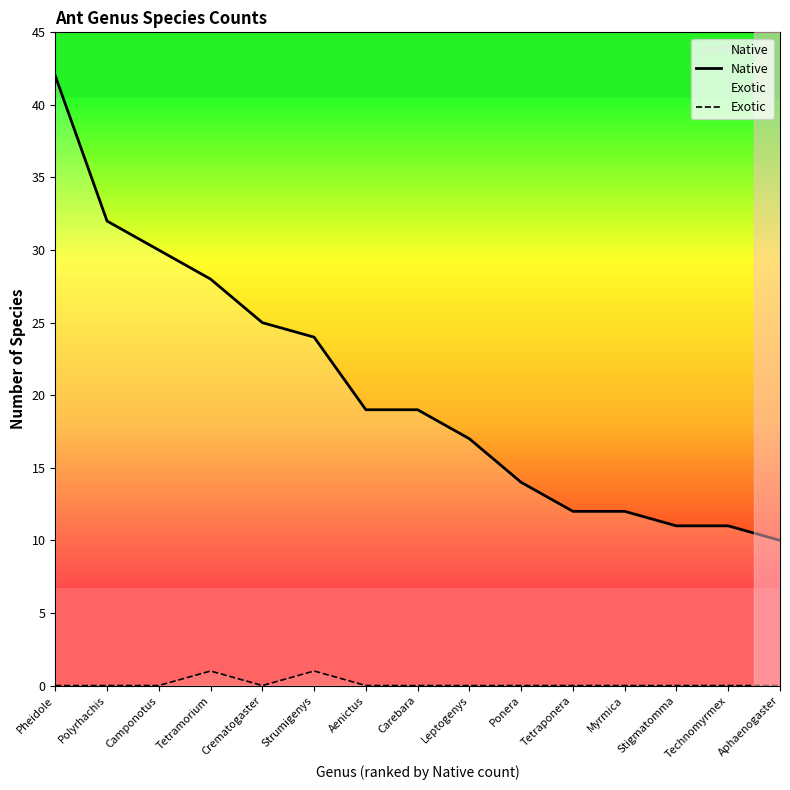

Reading right to left, extract all data points from this chart.

Native: 10	11	11	12	12	14	17	19	19	24	25	28	30	32	42
Exotic: 0	0	0	0	0	0	0	0	0	1	0	1	0	0	0